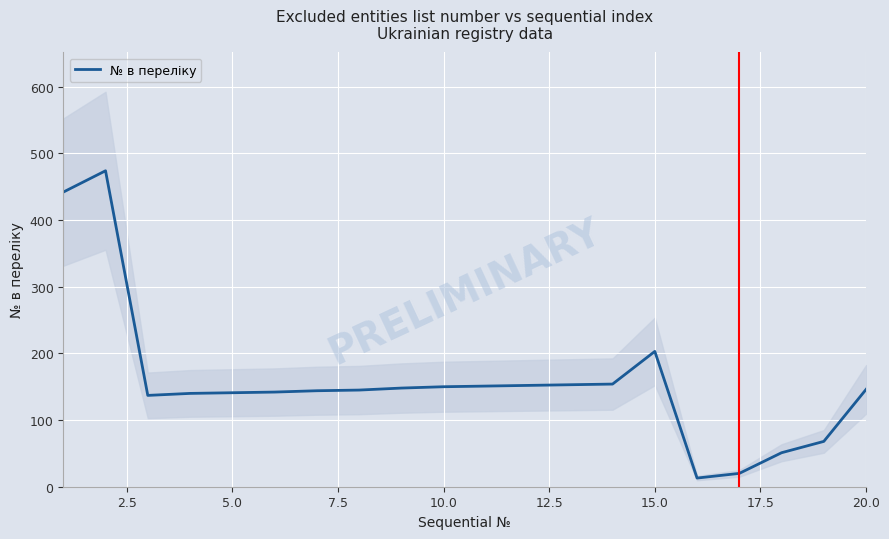

Where is № в переліку nearest to the value 243?

15.0